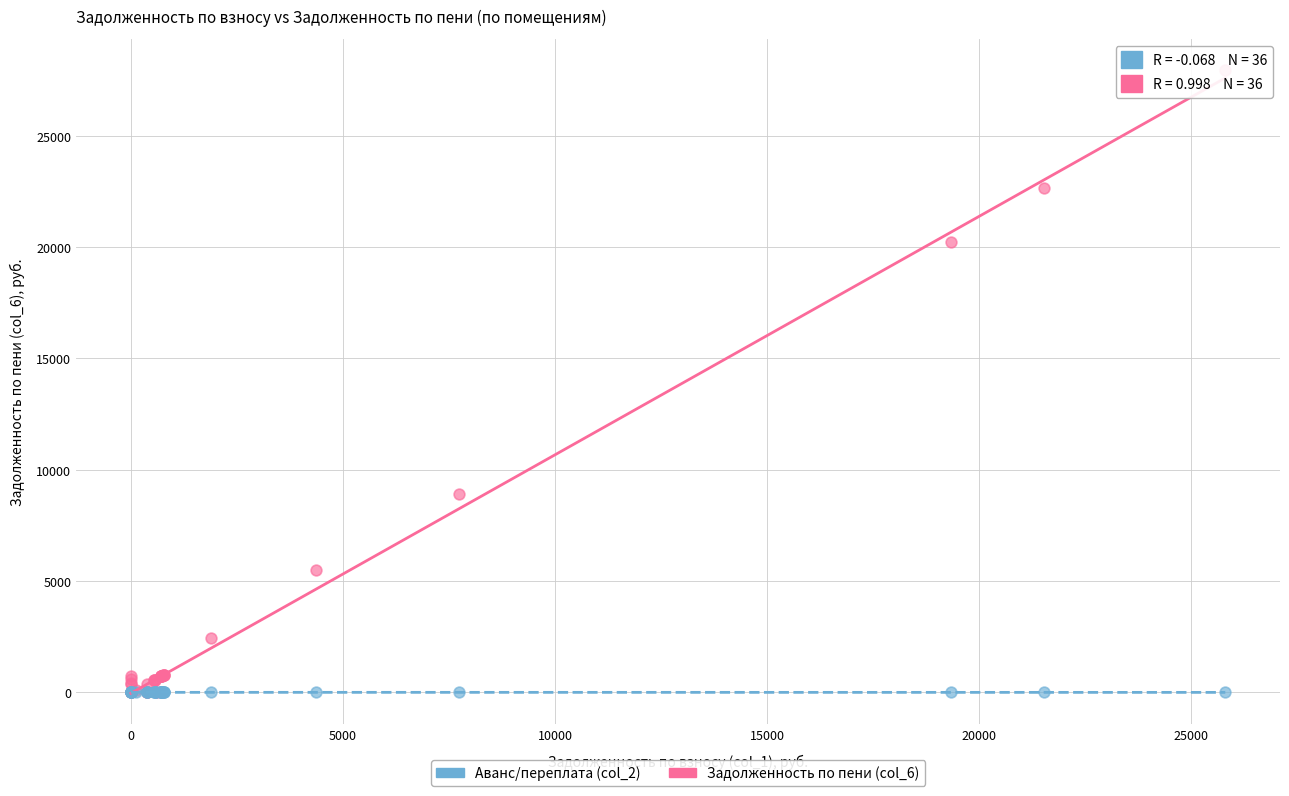

Across all series, what Y value is closest to 13969?

8901.9